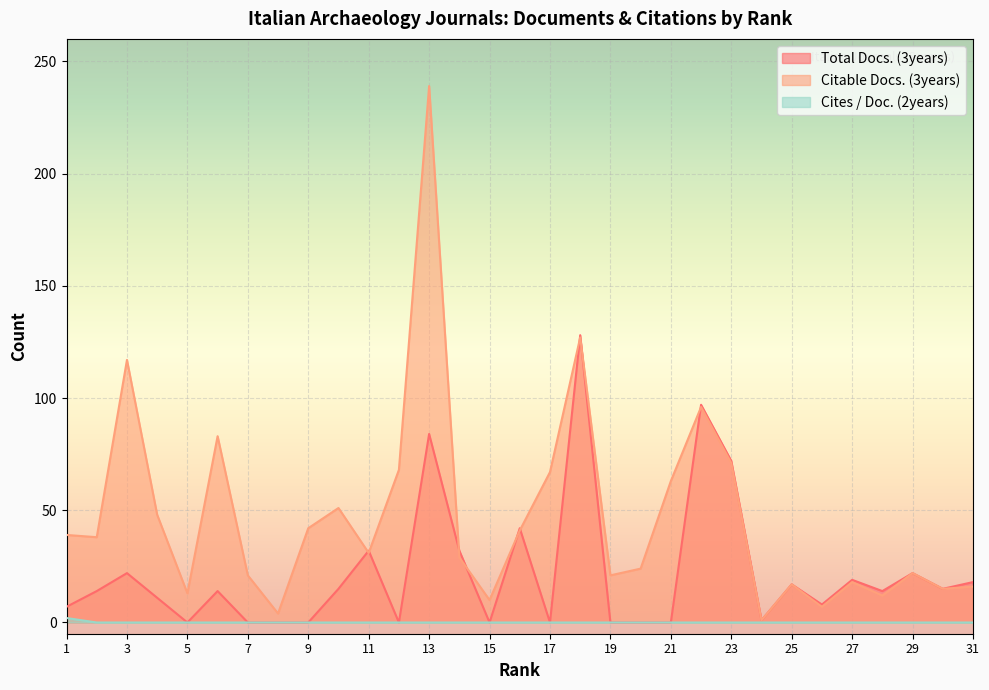

At which category does the chart reach its peak across all series?

13